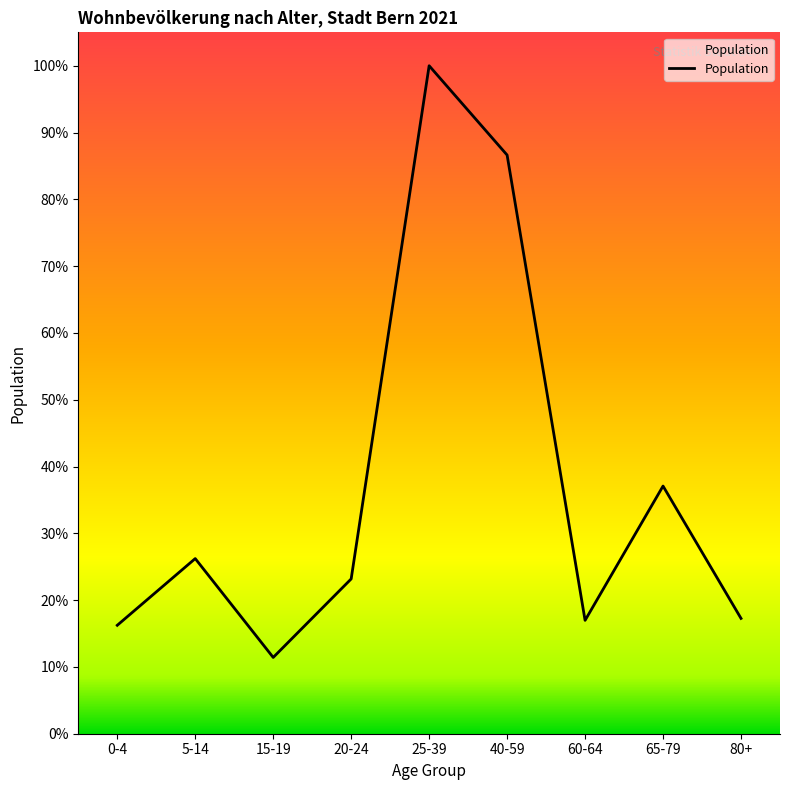

What is the average value?

15970